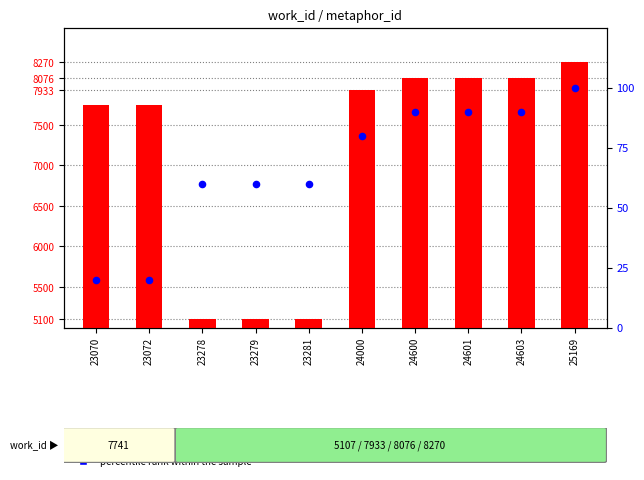

At which category is the sum across all series the highest?

25169